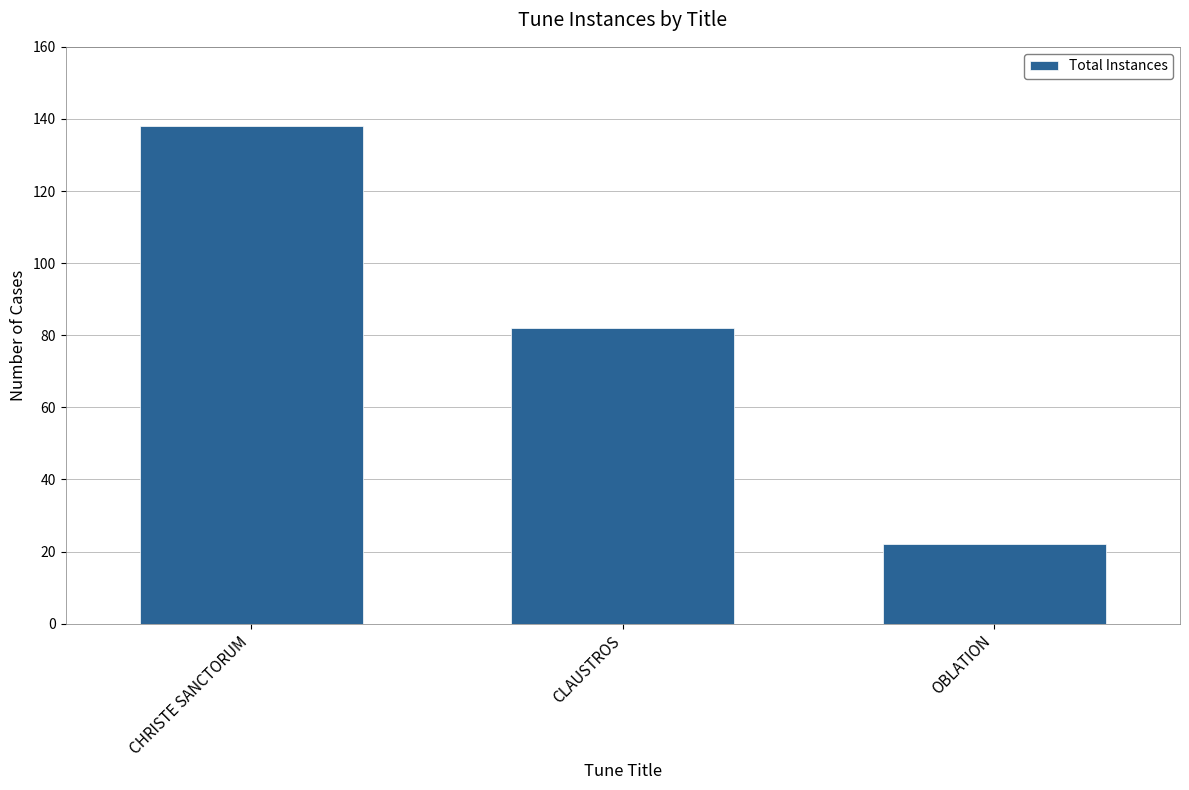

The chart shows a value of 189 at CHRISTE SANCTORUM. True or false?

False